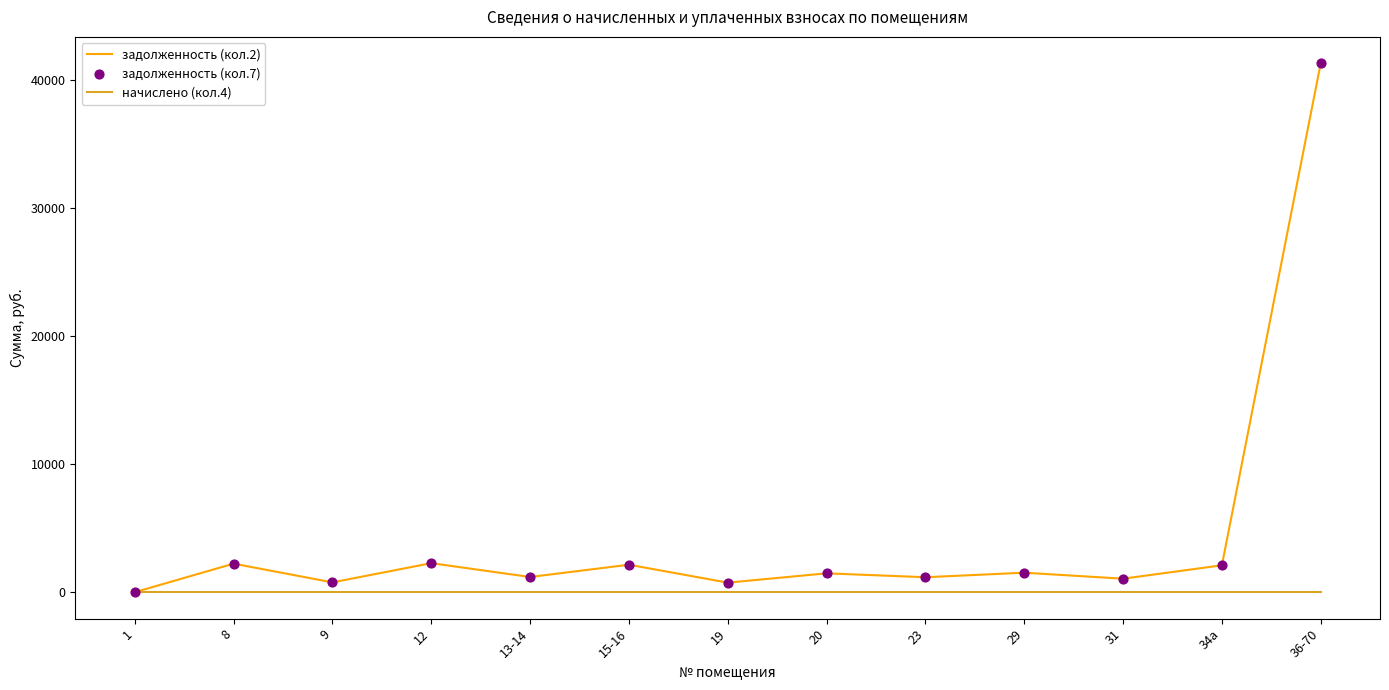

What is the difference between the highest and lowest values at 36-70?

41300.3